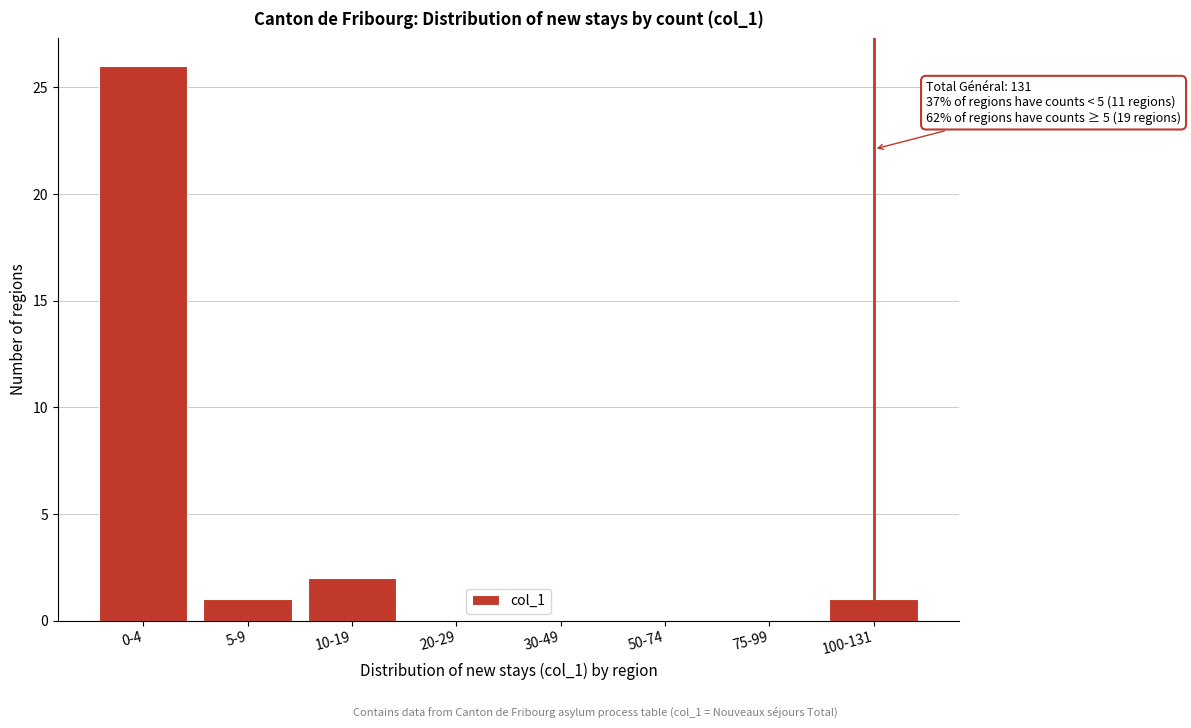

Reading left to right, transcribe all the data shown in this chart.

0-4=26	5-9=1	10-19=2	20-29=0	30-49=0	50-74=0	75-99=0	100-131=1